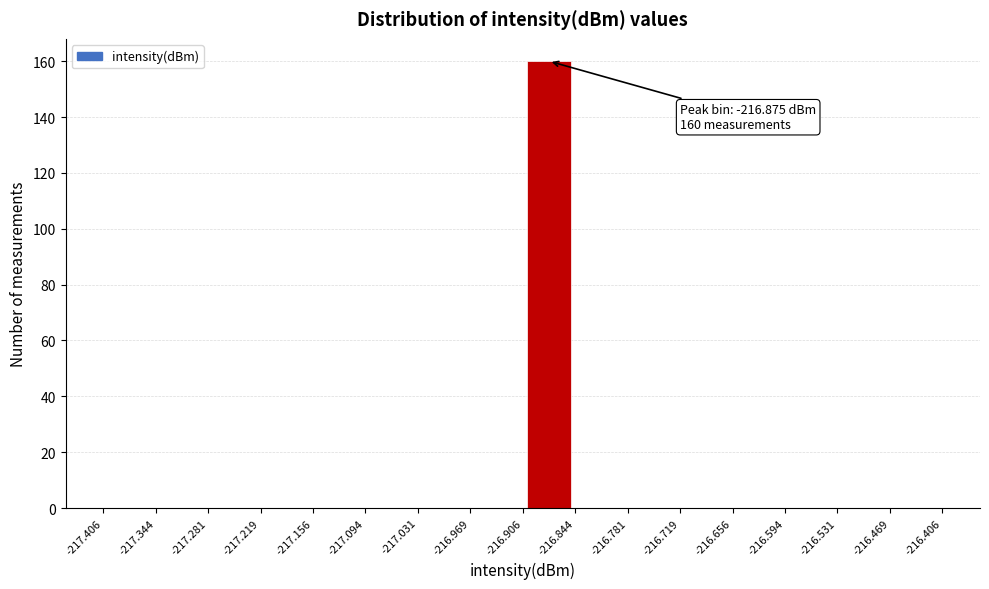

Over which range of the x-axis is the bar tallest?

-216.906 to -216.844